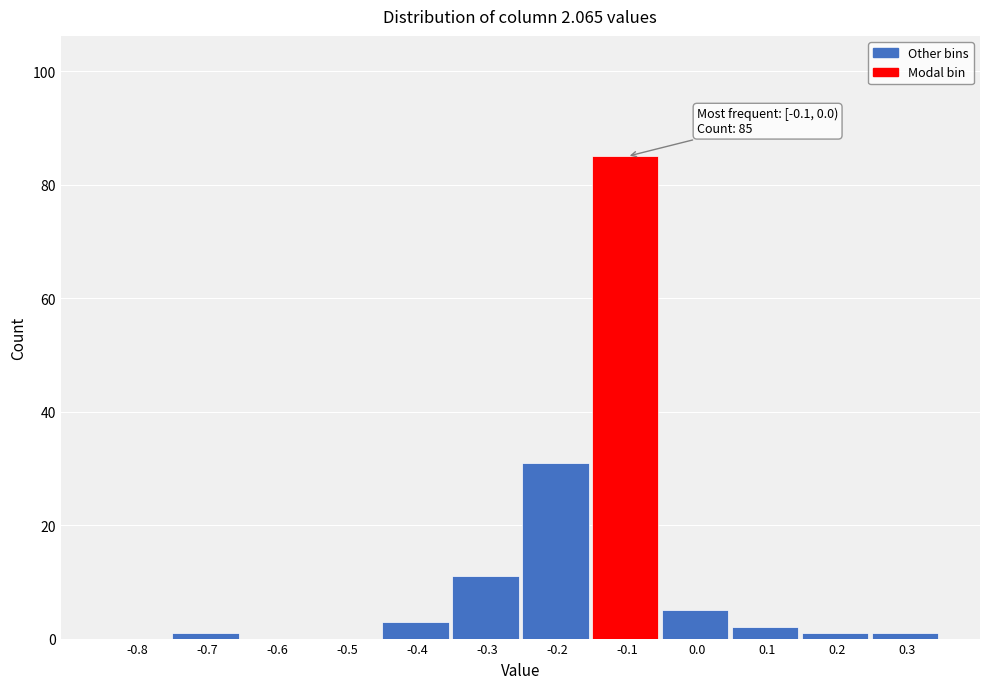

Reading left to right, transcribe all the data shown in this chart.

-0.8=0	-0.7=1	-0.6=0	-0.5=0	-0.4=3	-0.3=11	-0.2=31	-0.1=85	0.0=5	0.1=2	0.2=1	0.3=1